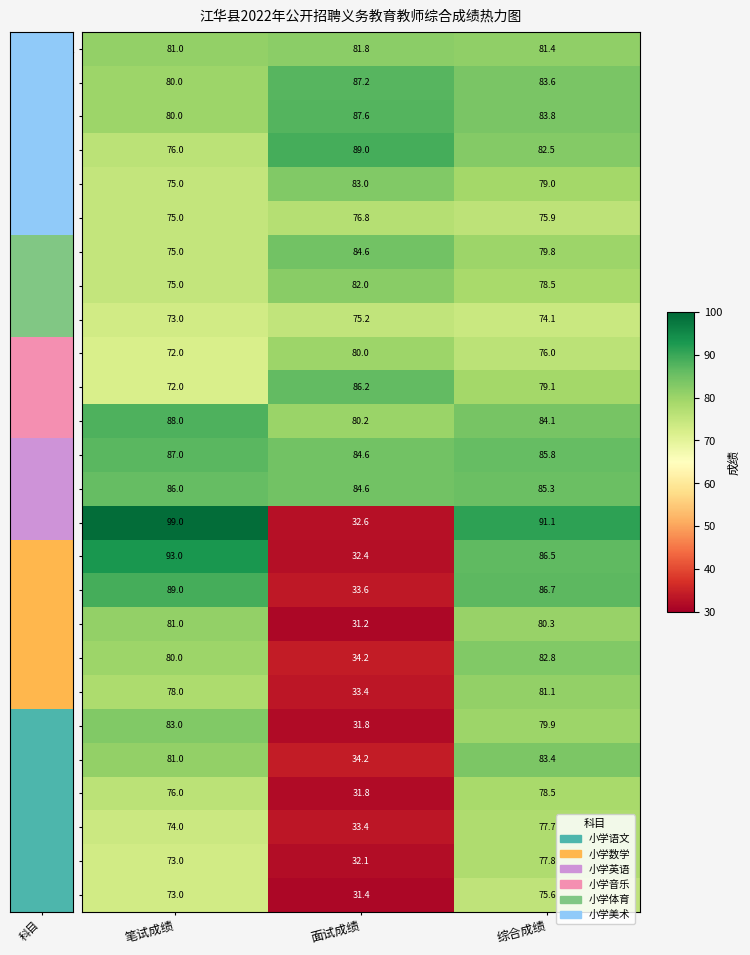

Rank the categories by 胡琼月 value from highest to lowest.

综合成绩, 笔试成绩, 面试成绩